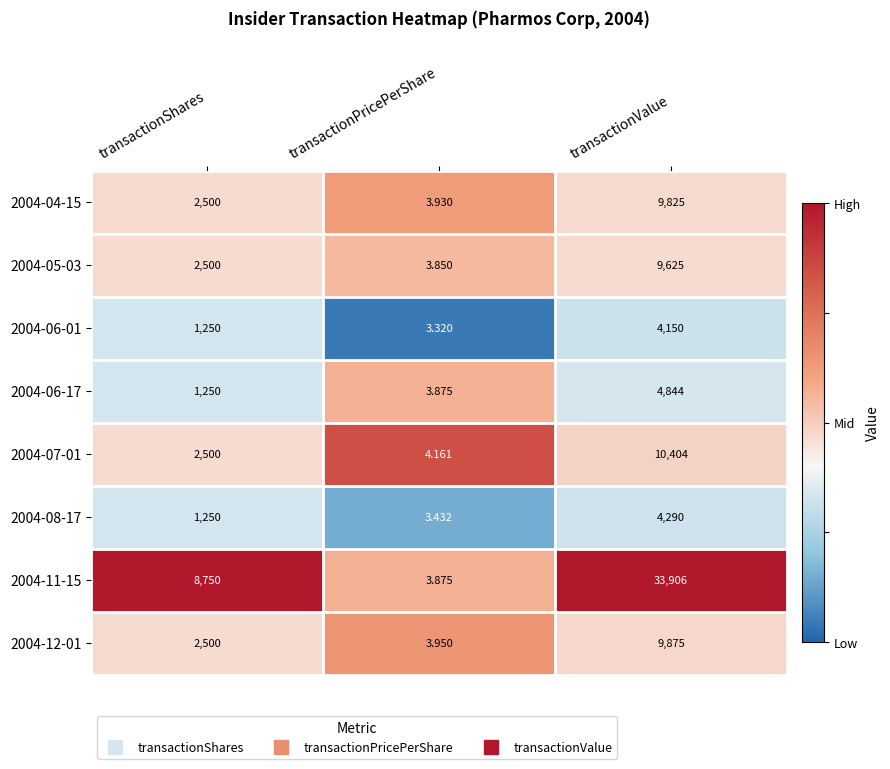

Rank the categories by 2004-11-15 value from highest to lowest.

transactionValue, transactionShares, transactionPricePerShare